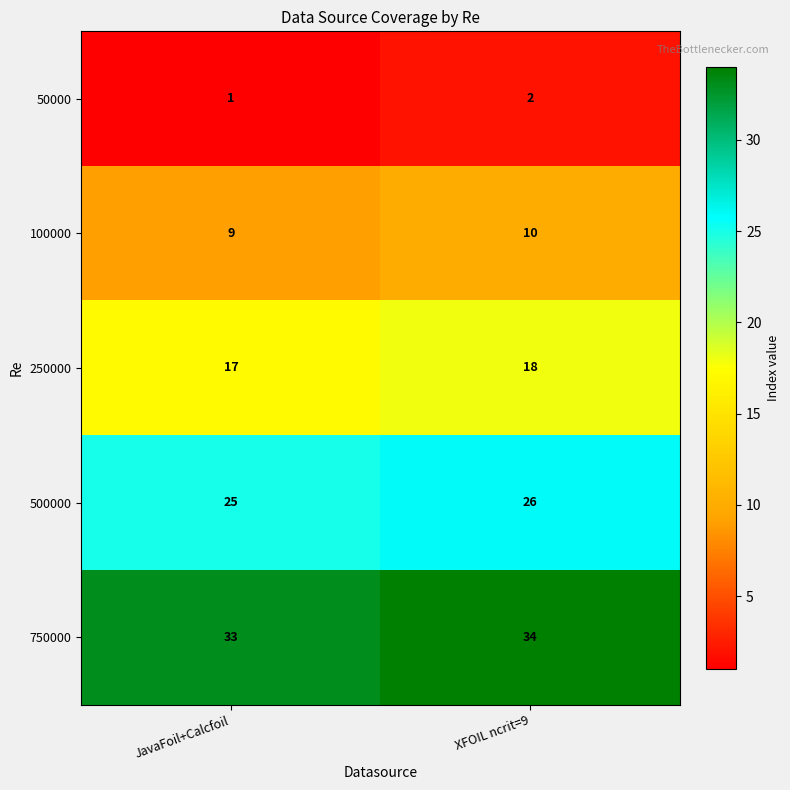

What is the total value across all series at XFOIL ncrit=9?

90